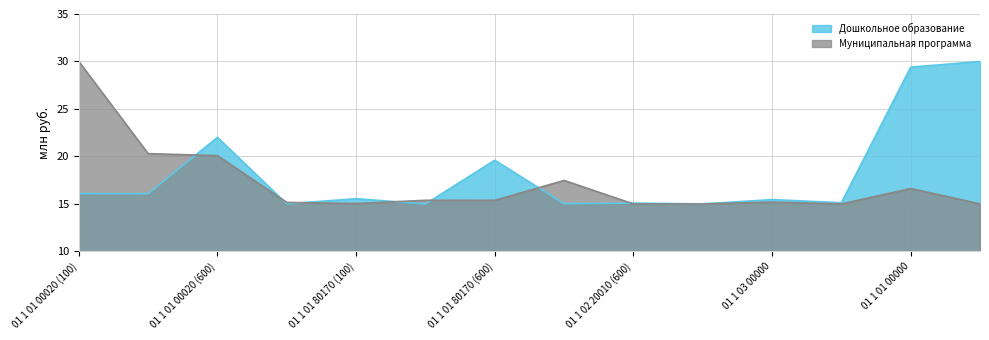

Which has a higher value, 01 1 01 00020 (600) or 01 1 02 00000?

01 1 01 00020 (600)